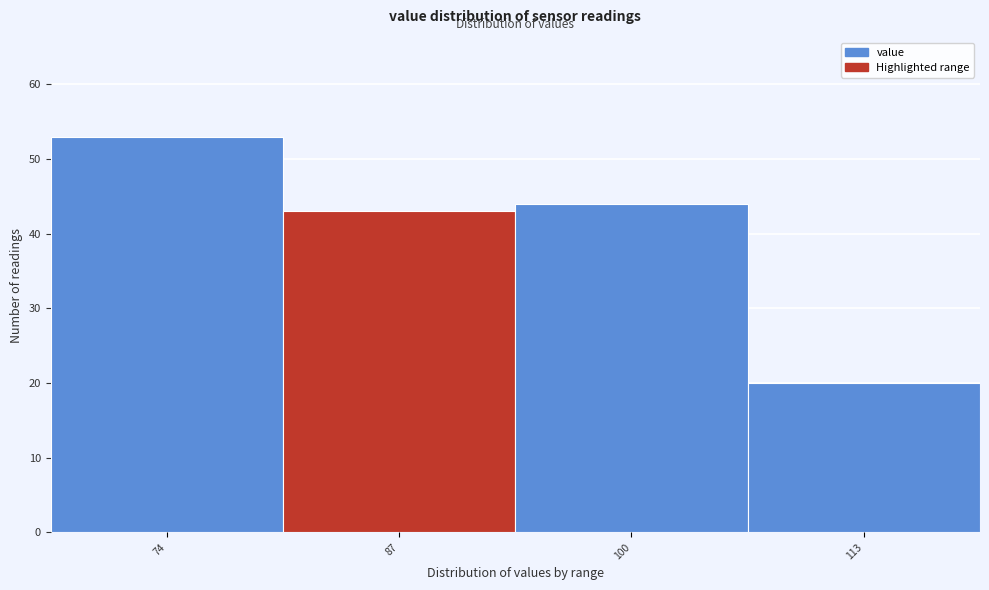

Reading right to left, list all the values displayed in this chart.

113=20	100=44	87=43	74=53